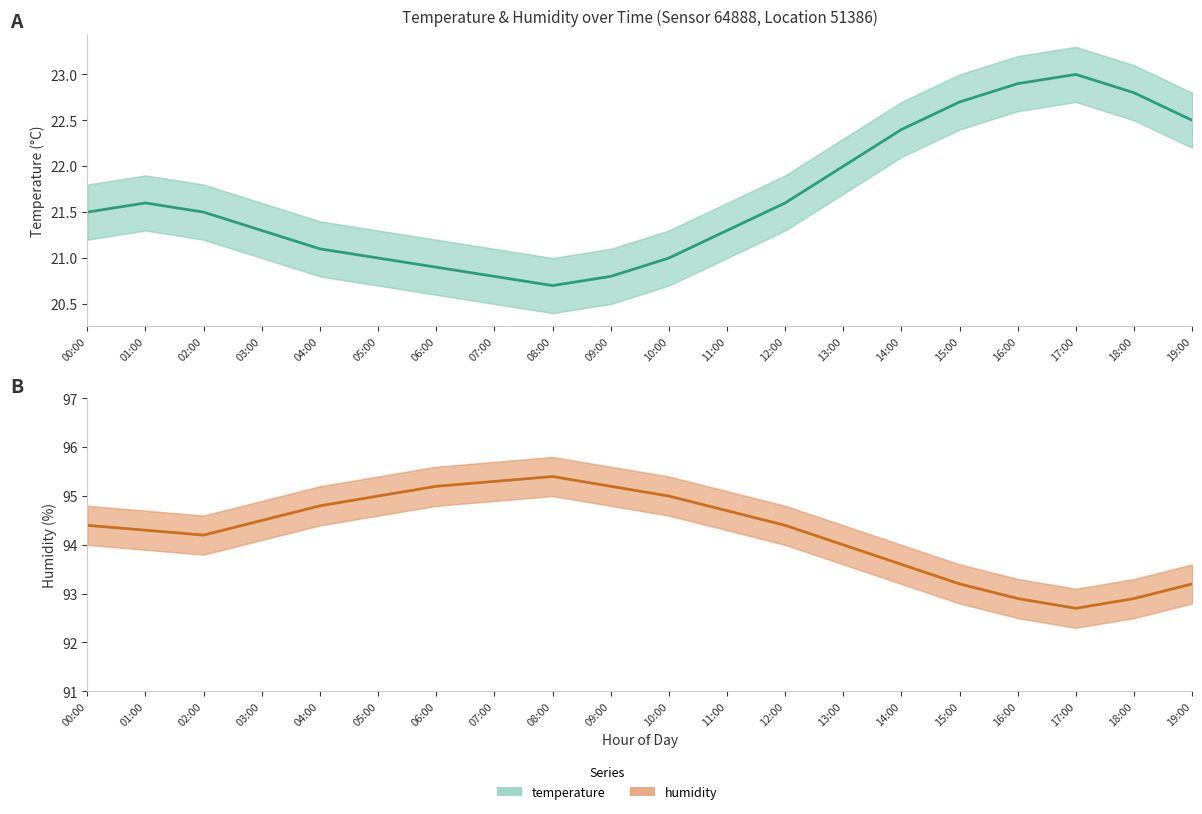

What is the value of the humidity point at the 20th from the left?

93.2